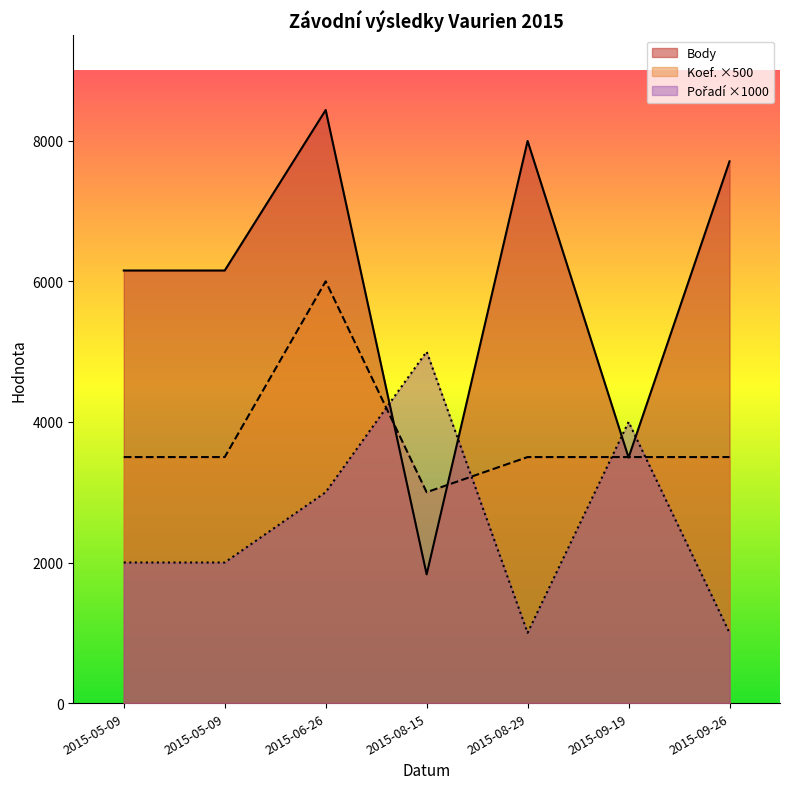

What is the approximate value of Koef. at 2015-09-19, to the nearest 10?

3500